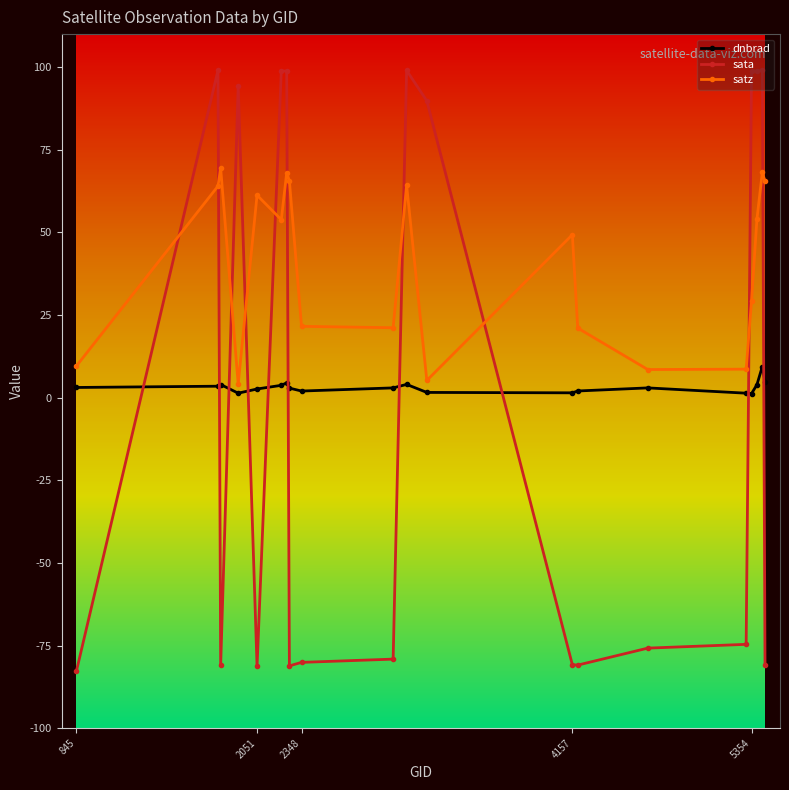

What is the difference between the maximum and minimum values in the sata series?

181.7